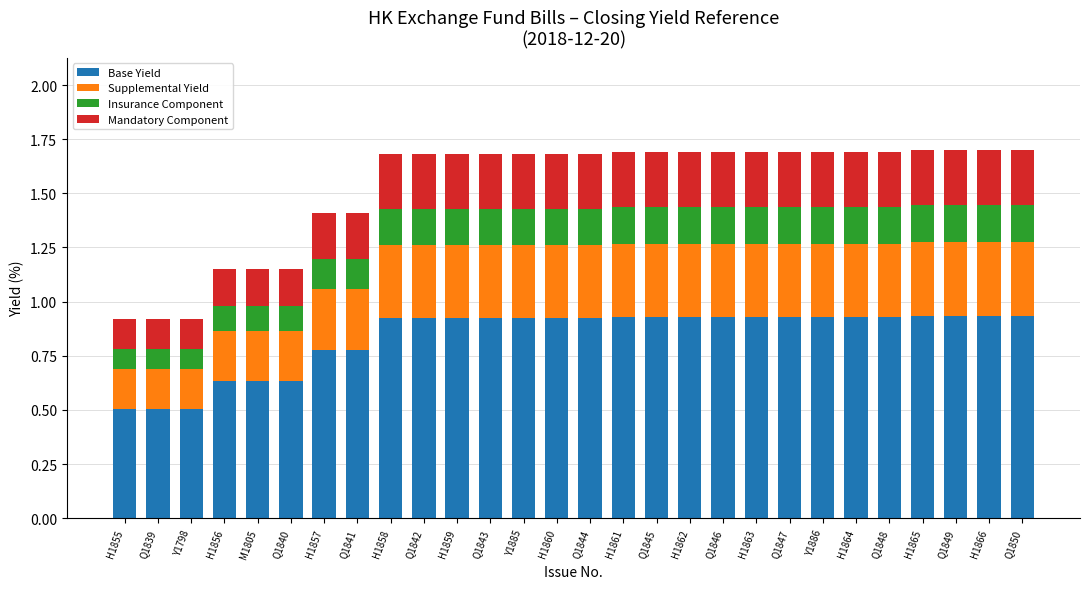

What is the total value across all series at H1864?

1.7